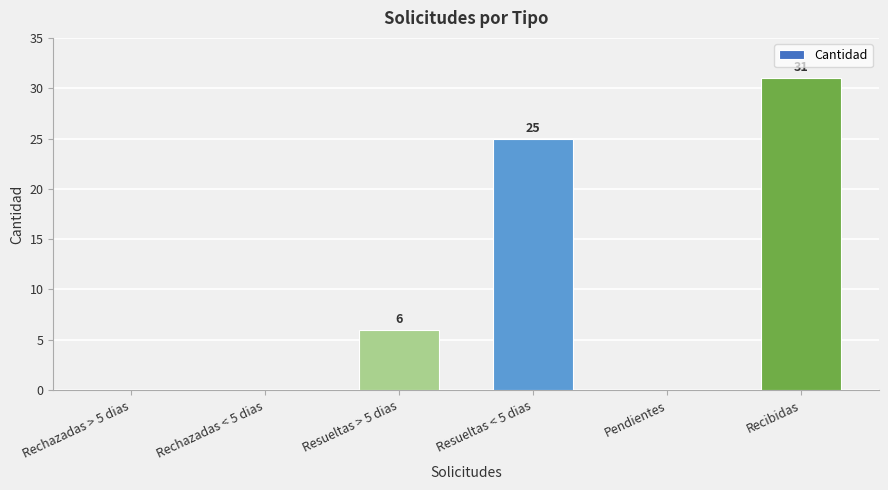

How many values are above zero?

3